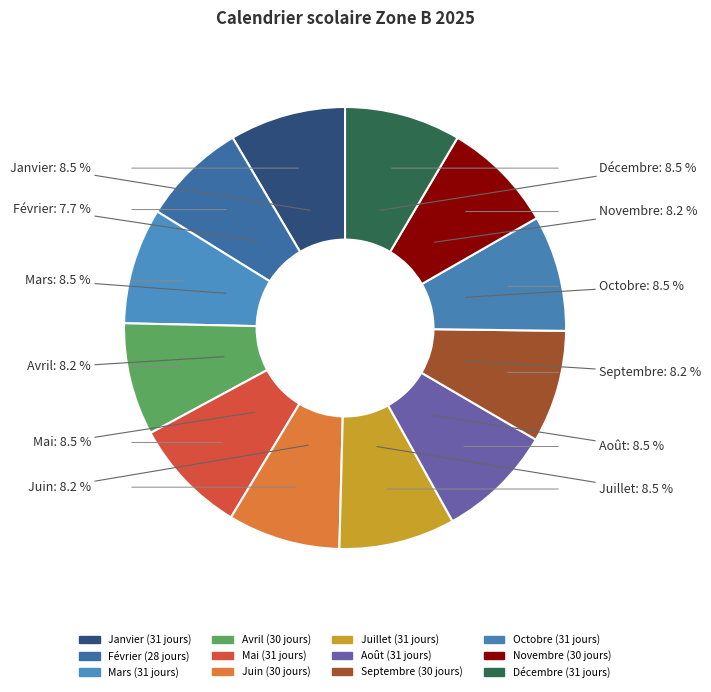

Approximately how many times larger is the value at Juillet compared to Février?

1.1